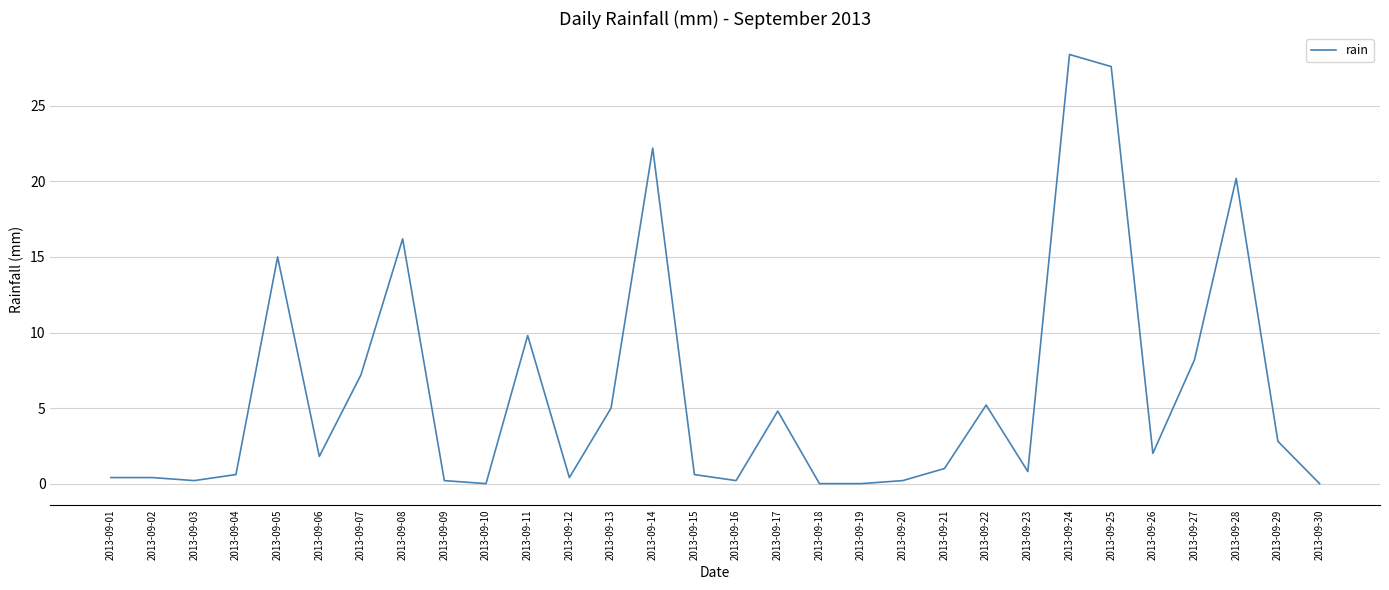

What is the change in value from 2013-09-13 to 2013-09-27?

+3.2